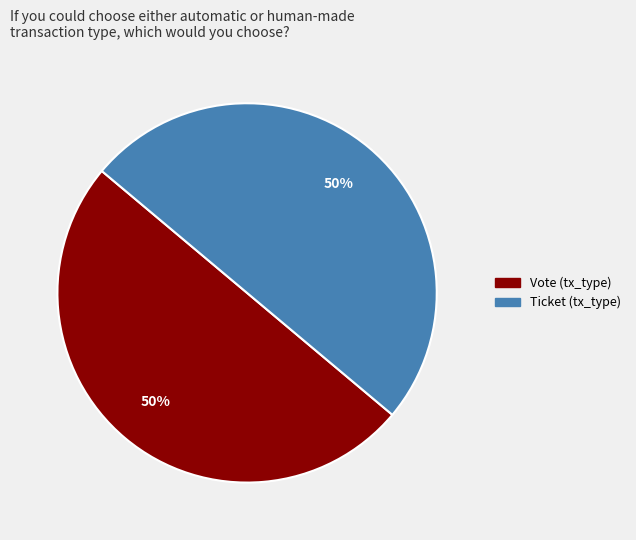

Count the number of slices in the pie.

2